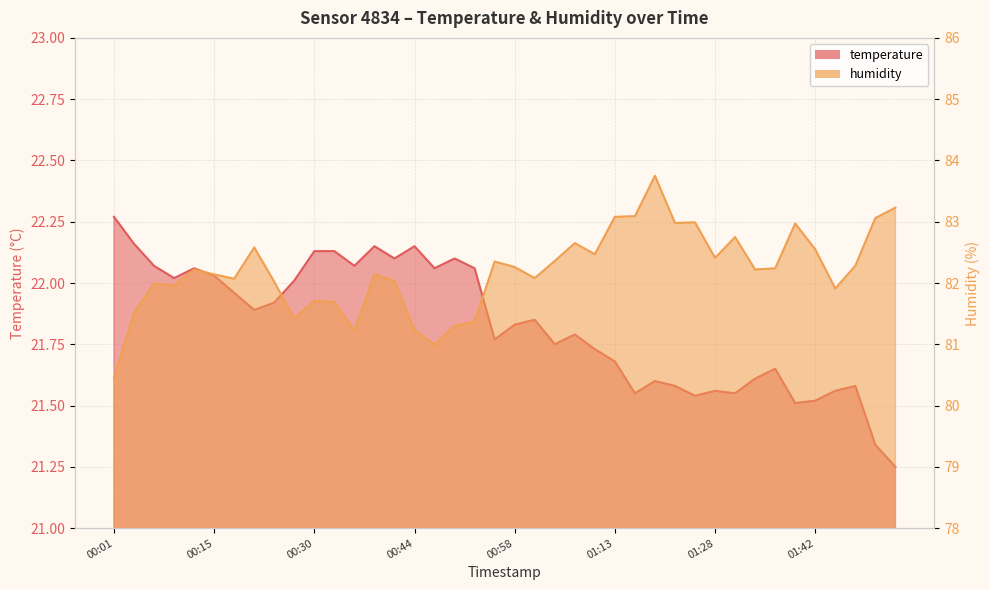

What is the difference between the second highest and minimum values in the humidity series?

2.8